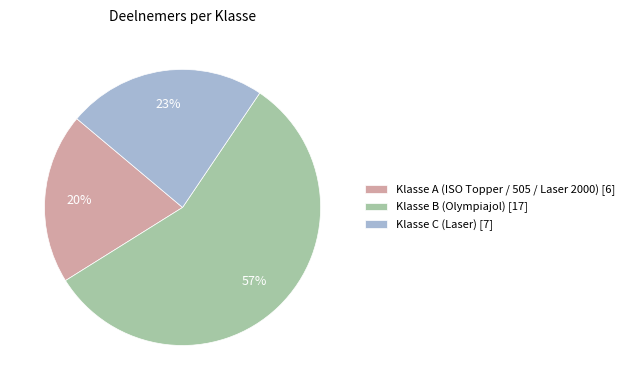

Does any single category account for the majority?

Yes